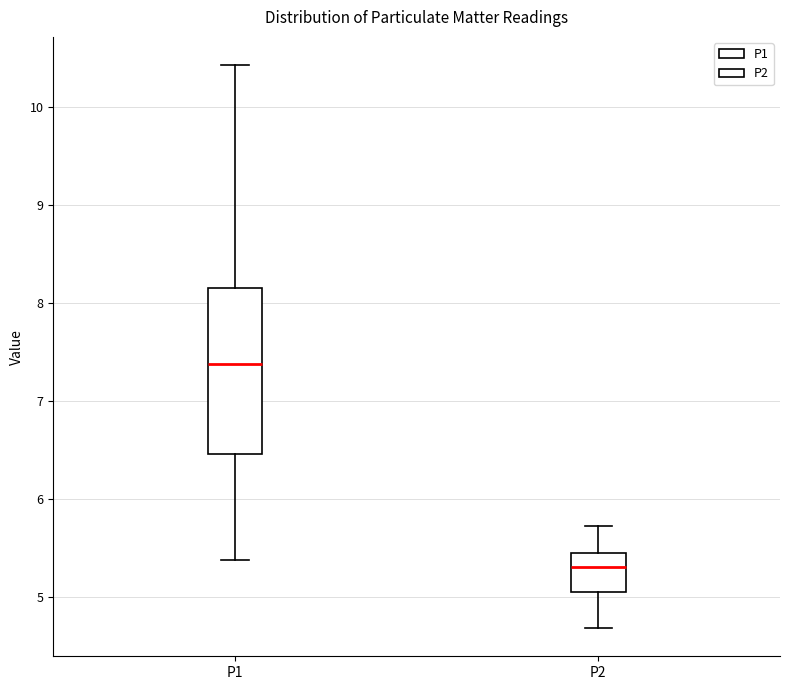

Which box's median line is the highest?

P1